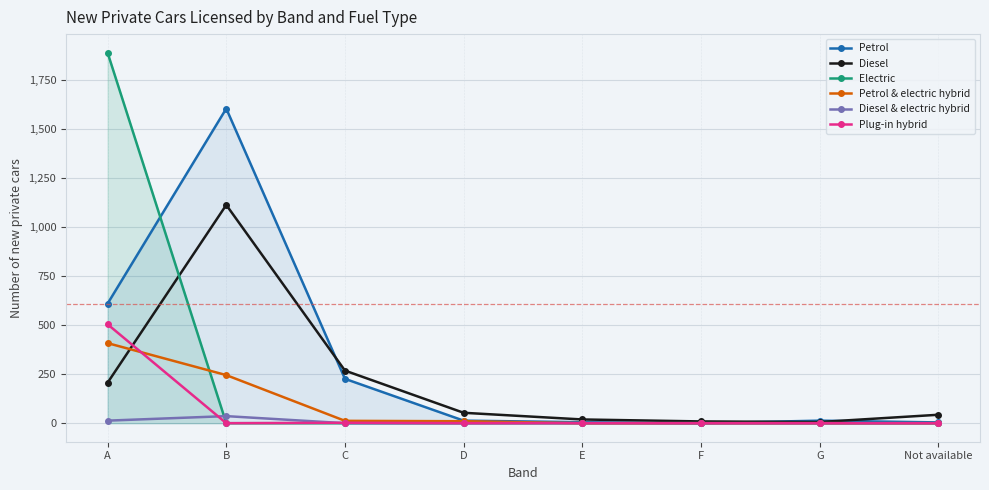

Is it true that Diesel equals 68 at Not available?

False